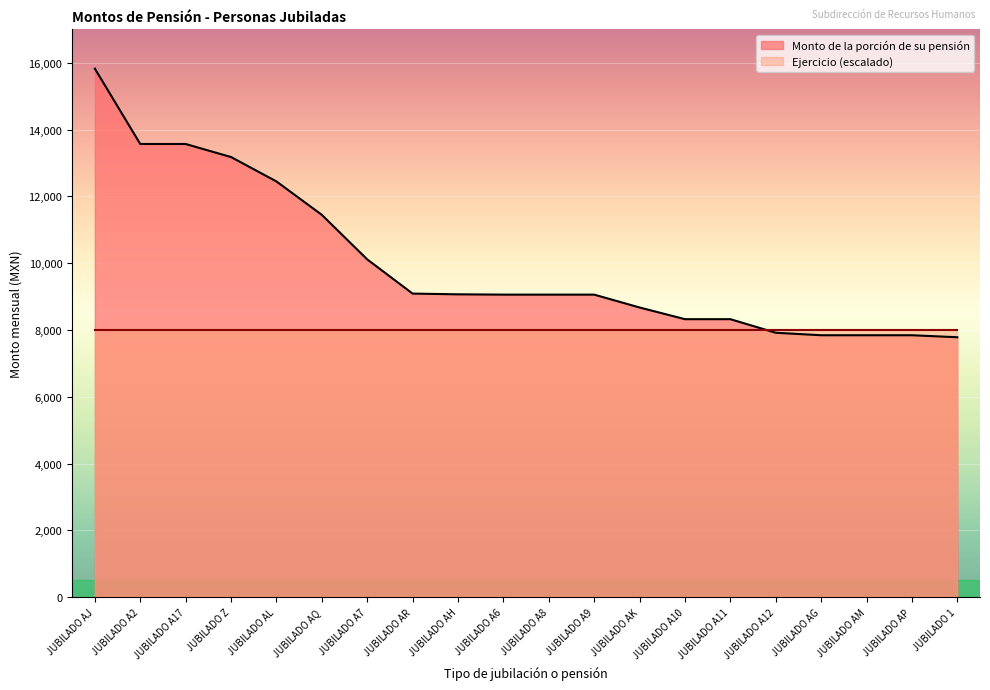

What is the difference between the second highest and minimum values?

5786